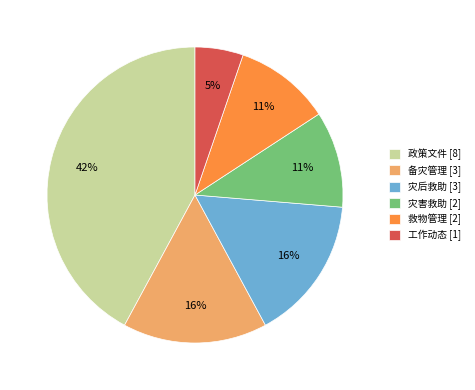

To the nearest percent, what is the difference between the largest and smallest slice percentages?

37%